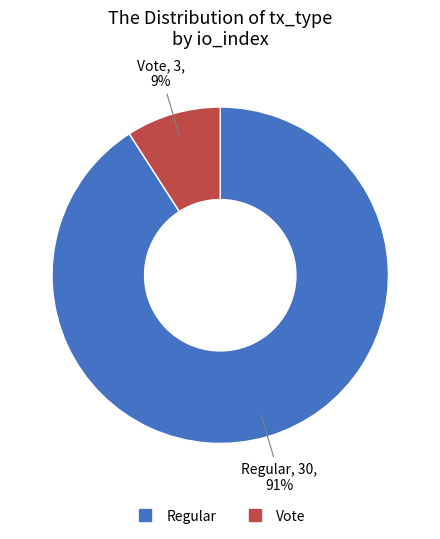

What is the smallest slice in the pie chart?

Vote